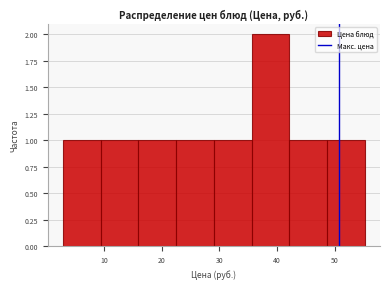

How tall is the bar that spans 23 to 29 on the x-axis? Neither the bar edges nor the heights are printed on the chart, so give them approximately, as read against the axes.

1